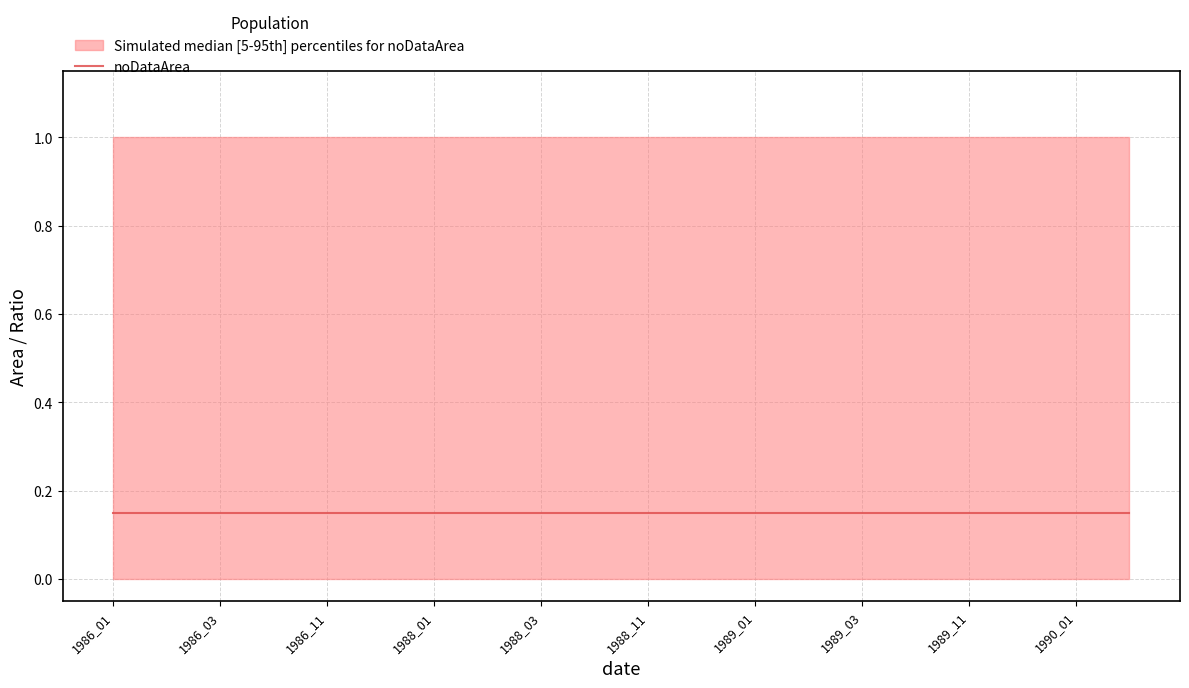

What is the value of the median point at the 17th from the left?

0.1